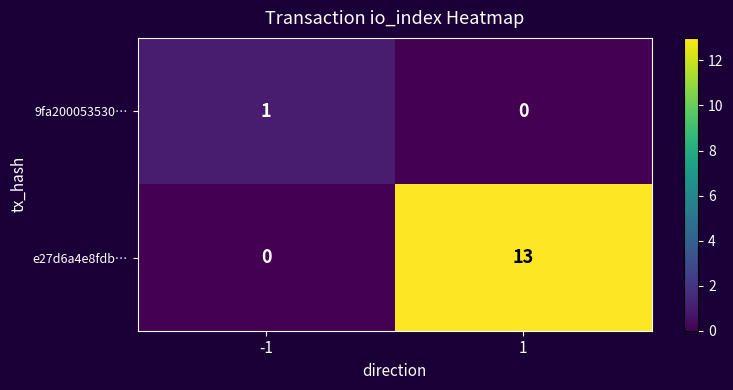

Rank the series by their maximum value, from highest to lowest.

e27d6a4e8fdb…, 9fa200053530…